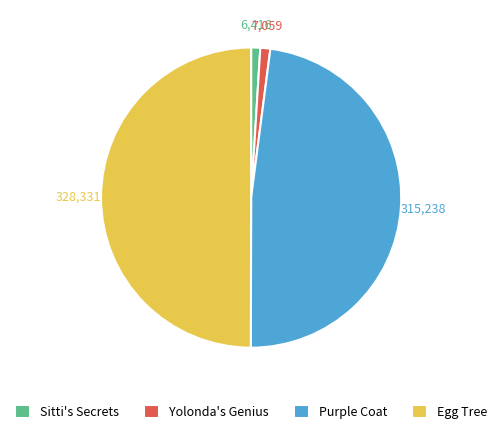

Does Yolonda's Genius account for over 50% of the chart?

No